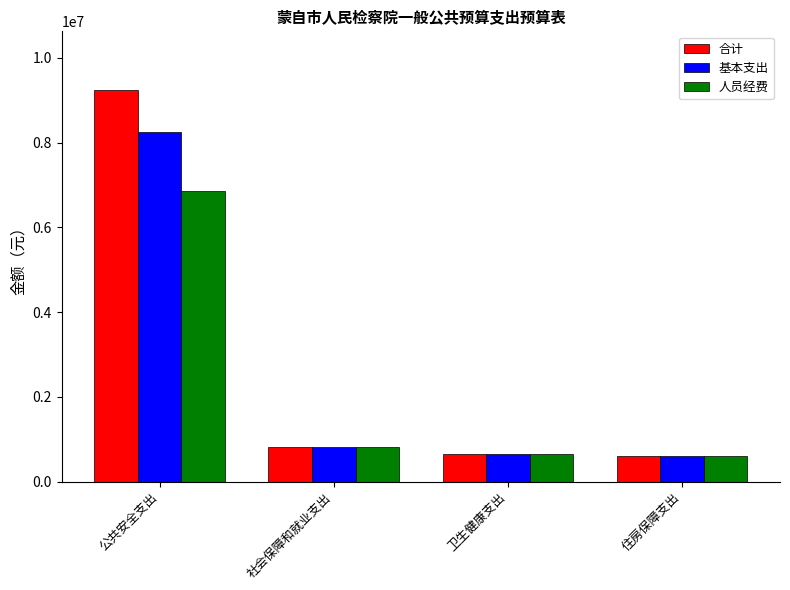

What is the difference between the 合计 values at 社会保障和就业支出 and 住房保障支出?

226078.6